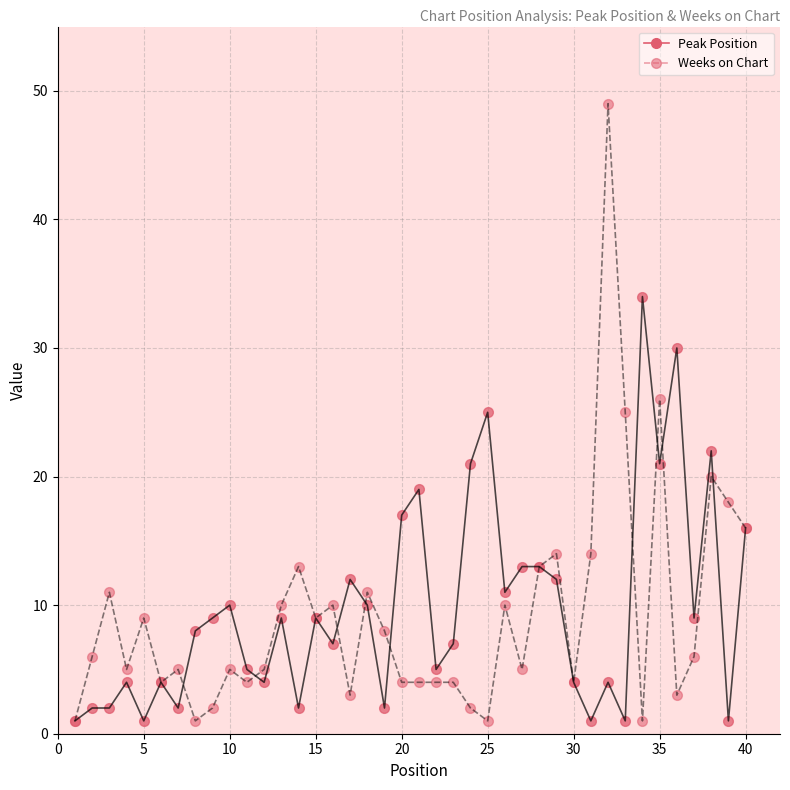

Does the chart display data point markers on the line(s)?

Yes